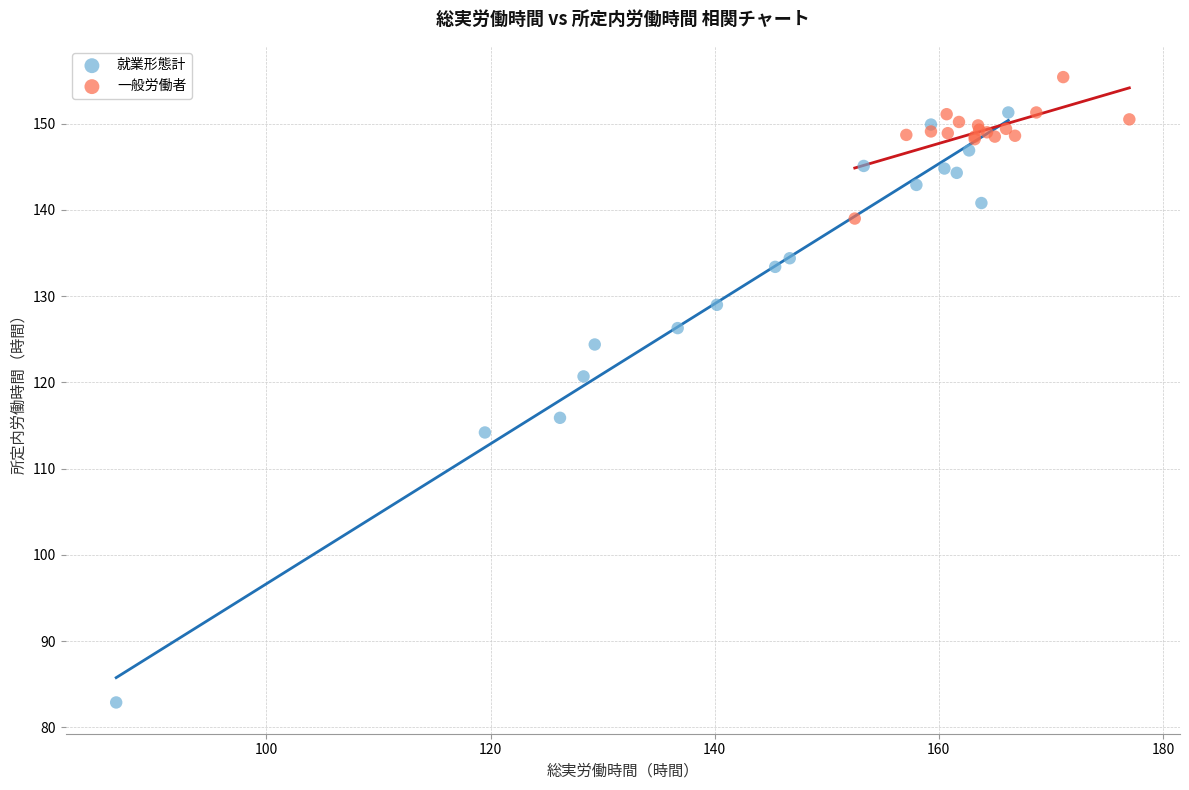

Which series reaches the maximum Y coordinate?

一般労働者